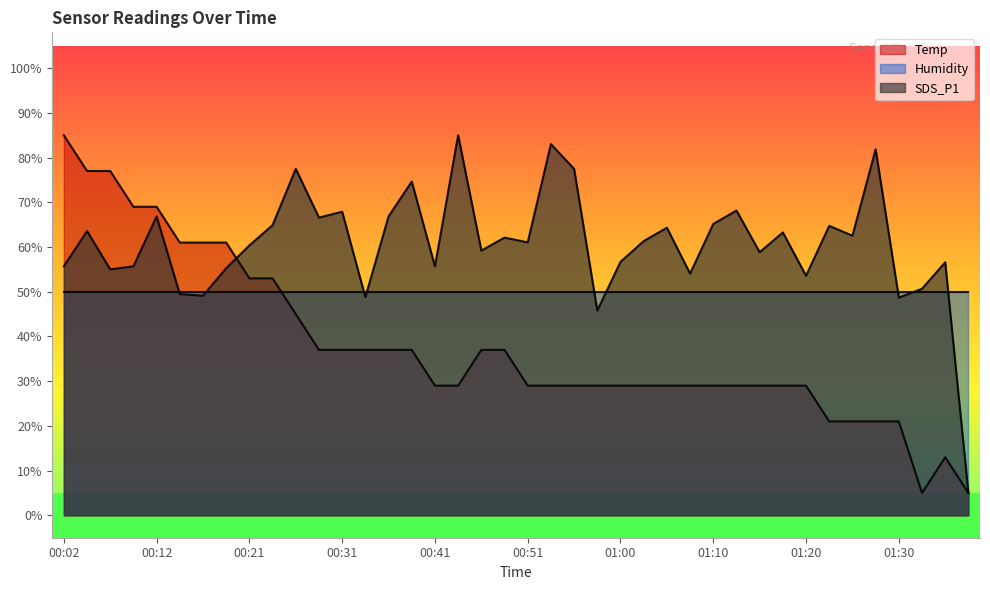

The SDS_P1 series shows 66.6 at 00:29. True or false?

True